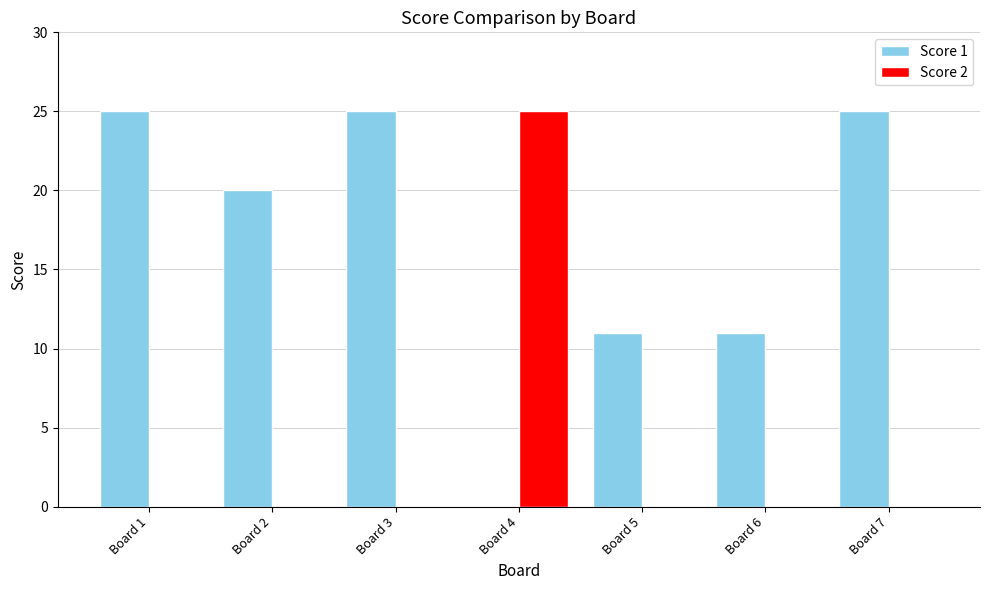

Between Board 6 and Board 7, which series saw the biggest shift?

Score 1